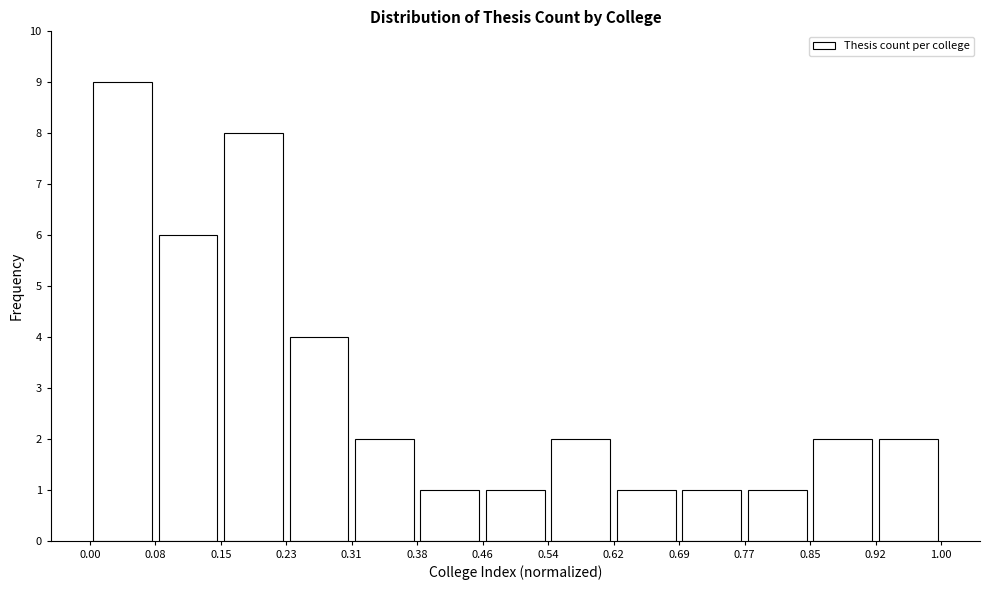

What is the height of the bar covering 0.38 to 0.46 on the x-axis? The values are not printed on the chart, so give them approximately, as read against the axis.

1